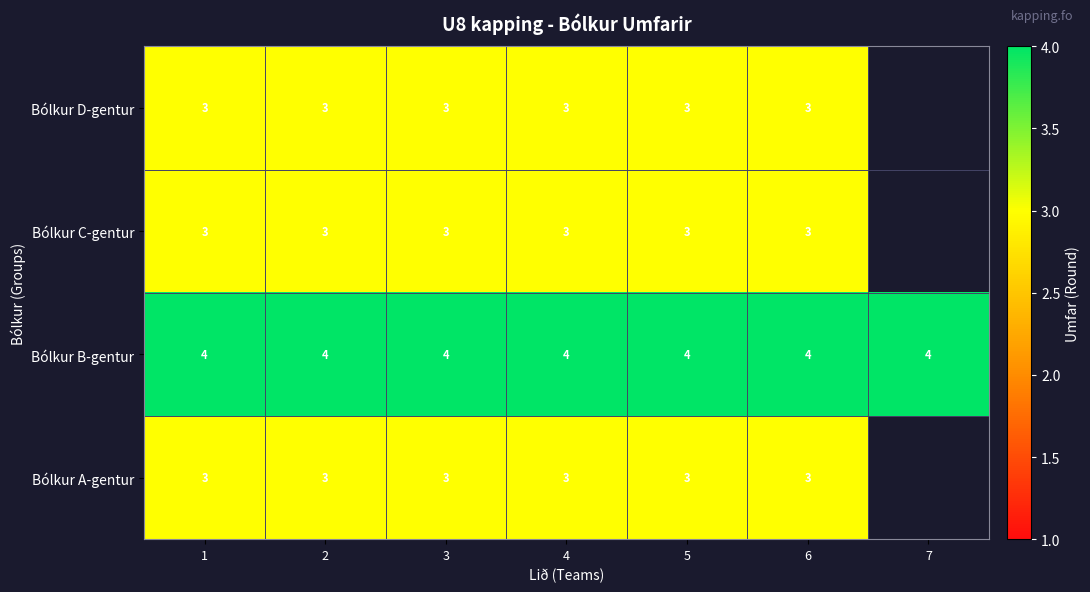

What is the sum of the Bólkur D-gentur values at 2 and 4?

6